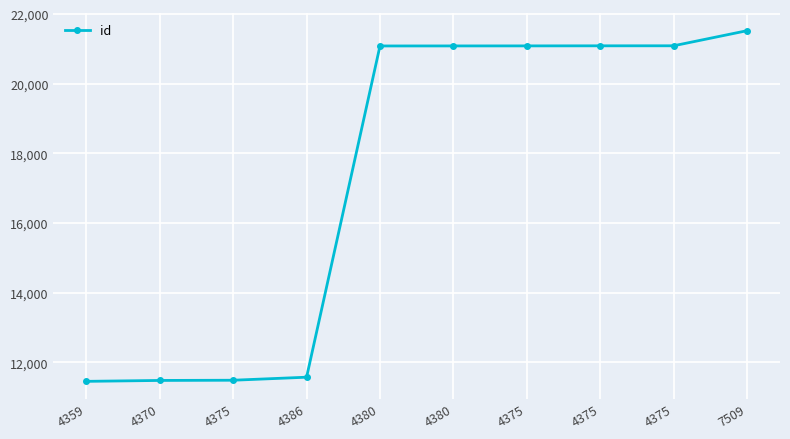

What is the label of the 9th point from the left?

4375